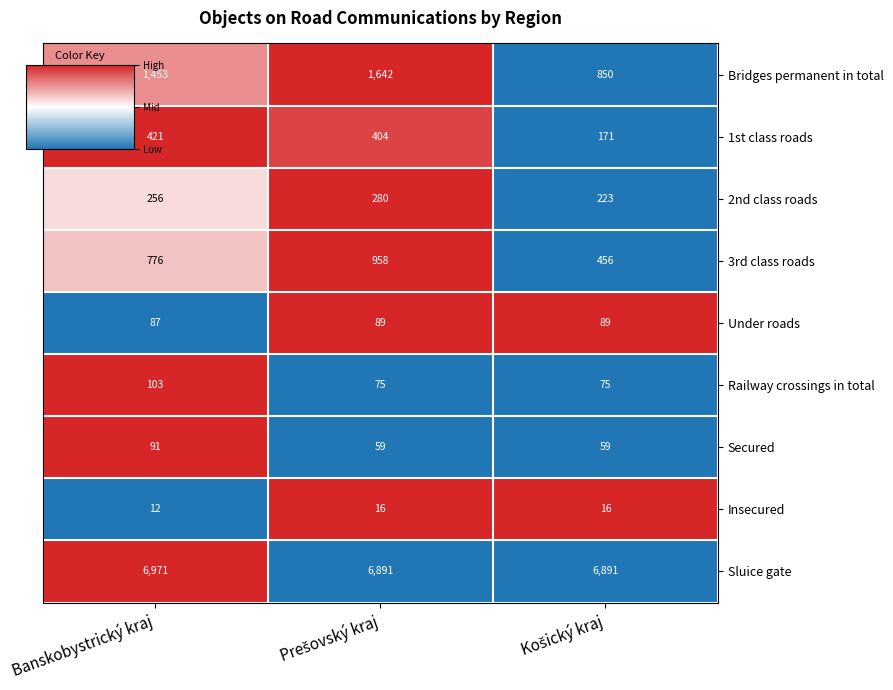

Count the Railway crossings in total values in the range 75 to 103.

3